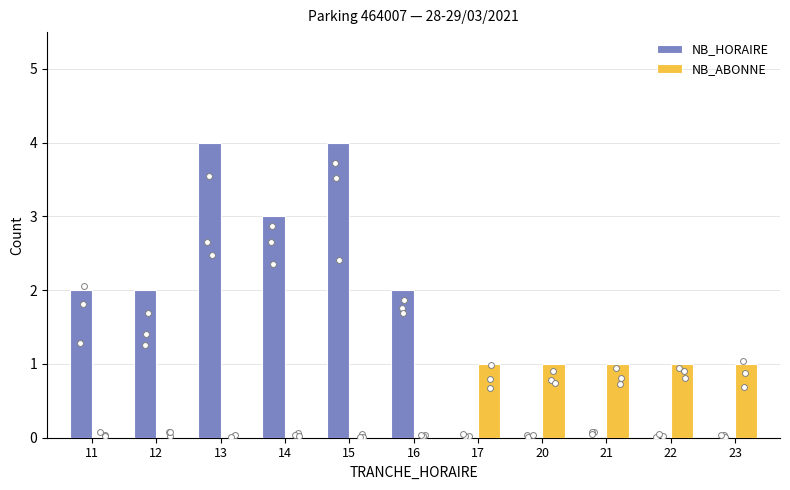

Which series reaches the maximum Y coordinate?

NB_HORAIRE